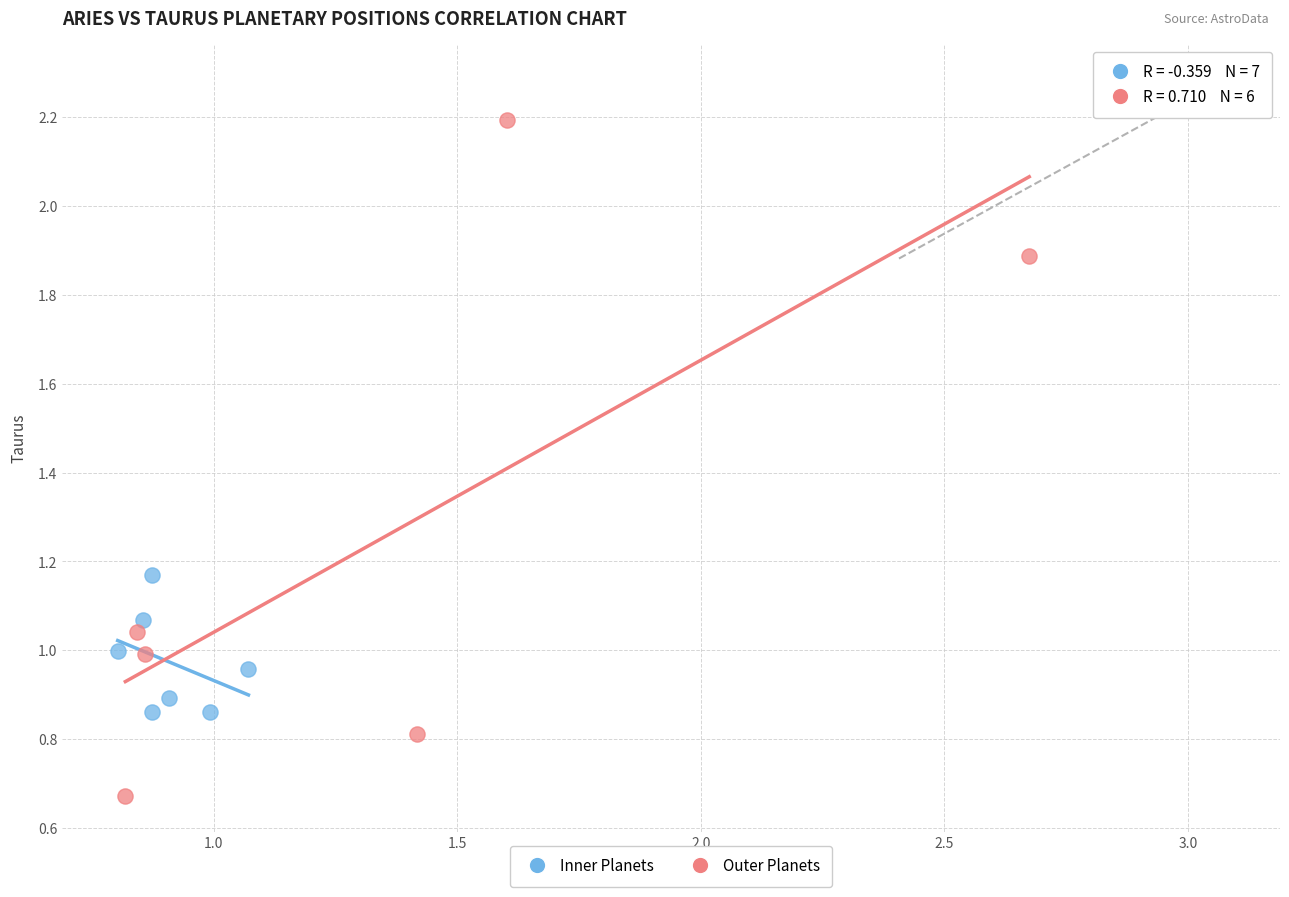

Which series reaches the maximum Y coordinate?

Outer Planets